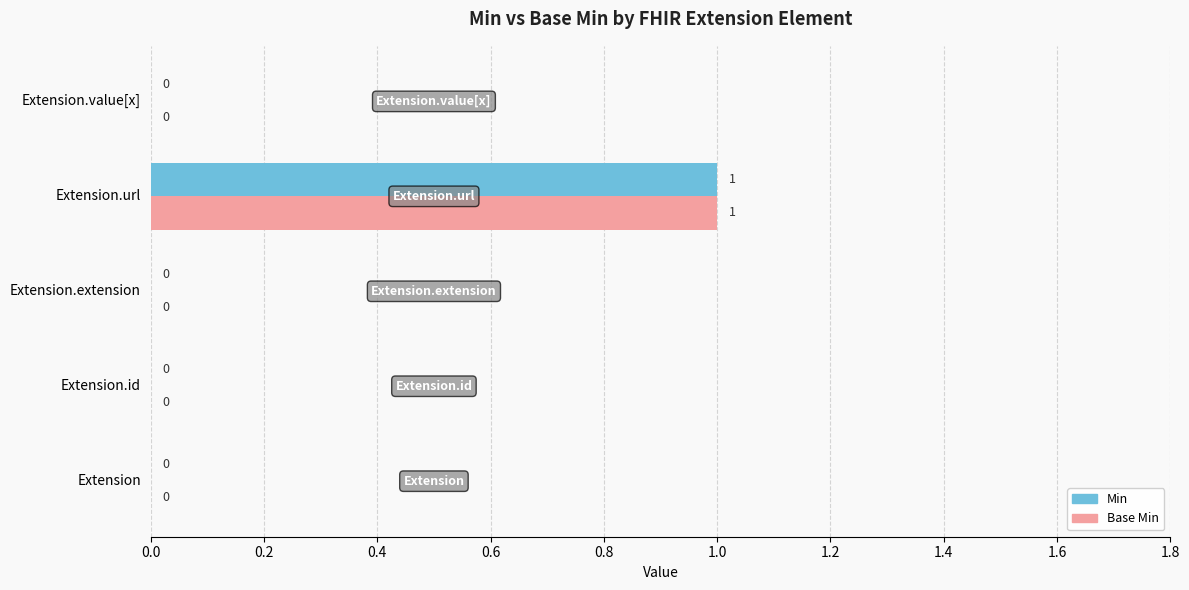

At which category is the sum across all series the highest?

Extension.url